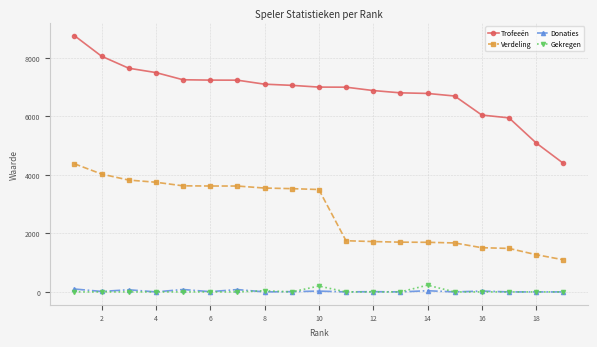

List the series in order of their peak value, lowest first.

Donaties, Gekregen, Verdeling, Trofeeën